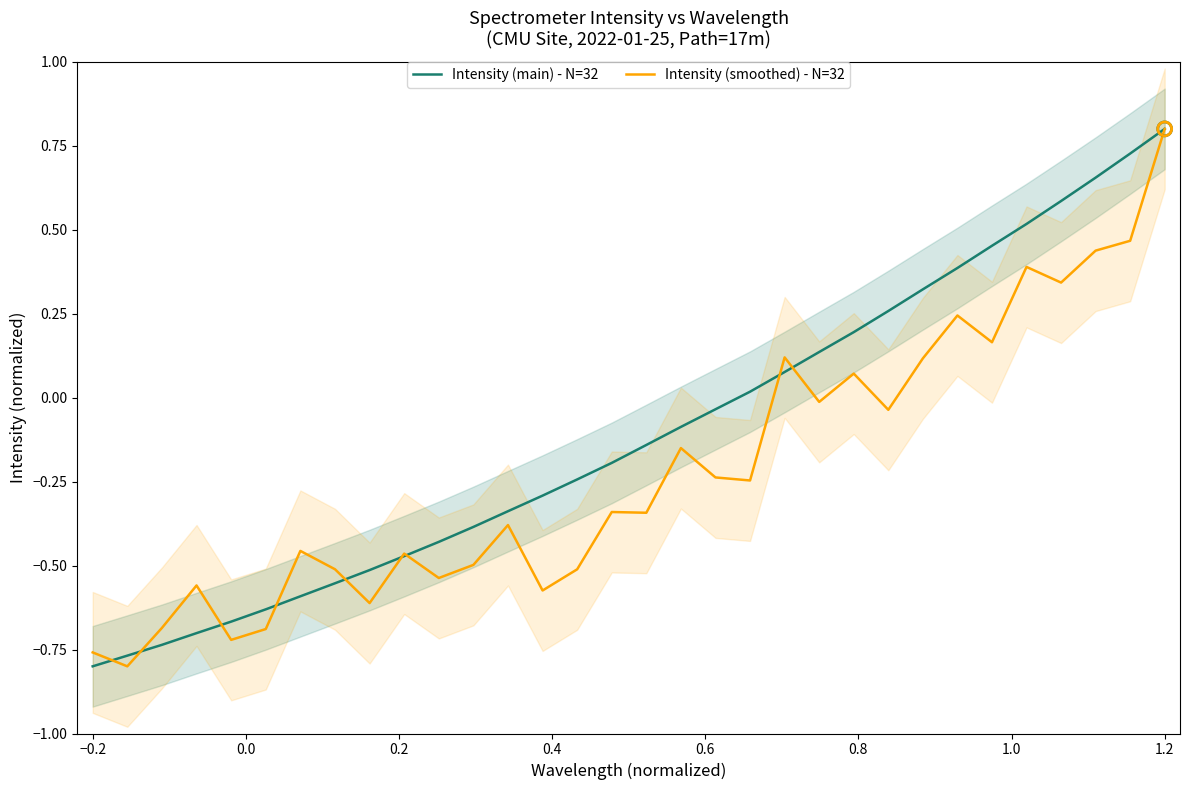

Which series has the widest spread of Y values?

Intensity (main) - N=32